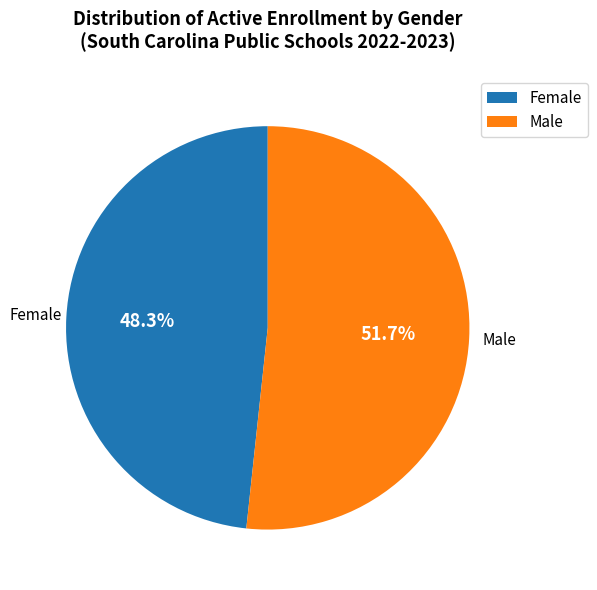

How many segments does this pie chart have?

2